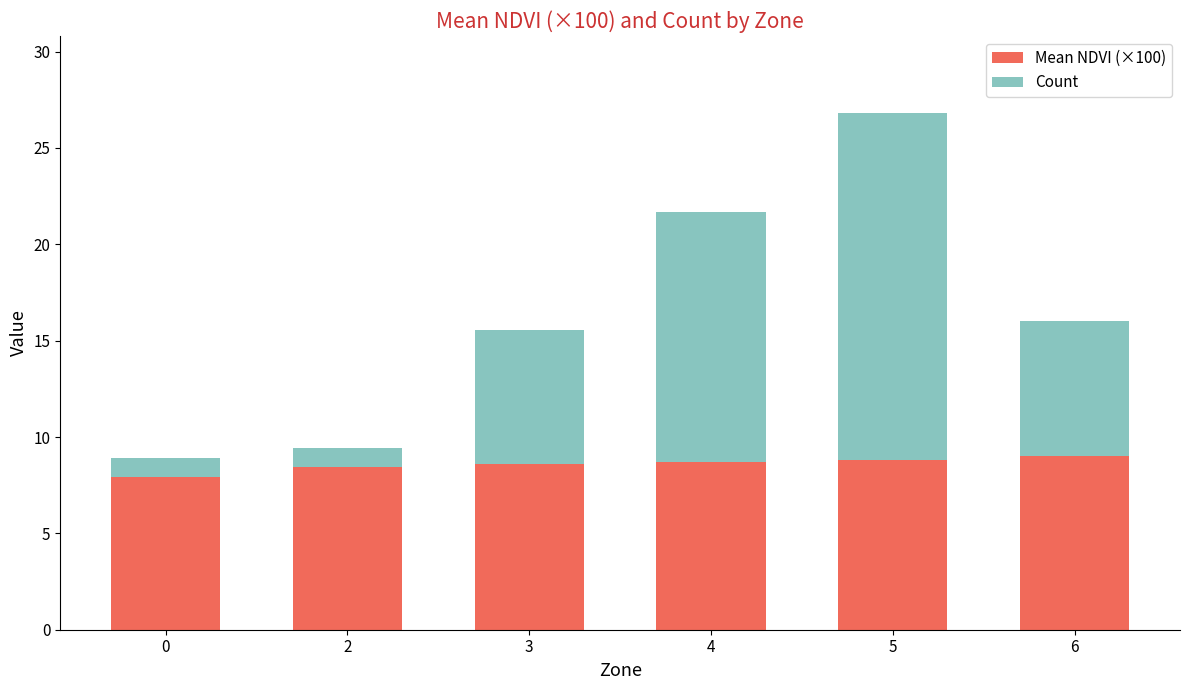

What is the total value across all series at 5?

26.8